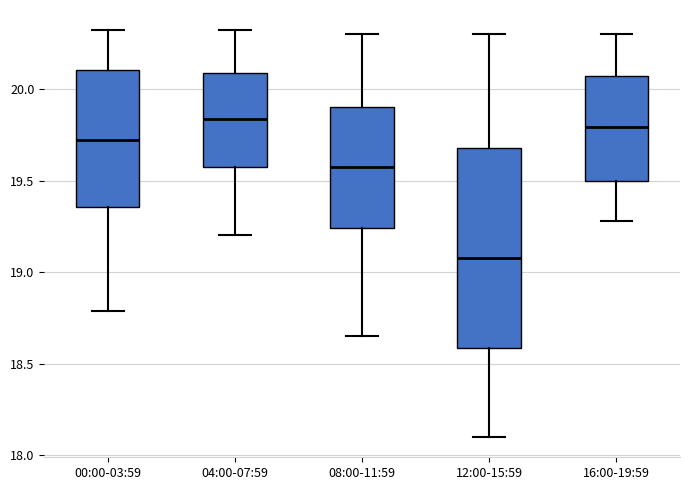

Reading left to right, read every box against the y-axis: the position of its median line, the range the box covers, and the ends of its whiskers. The values are not printed on the chart, so give them approximately, as read against the axis.

00:00-03:59: median 19.70, box 19.35 to 20.10, whiskers 18.80 to 20.30
04:00-07:59: median 19.85, box 19.55 to 20.10, whiskers 19.20 to 20.30
08:00-11:59: median 19.60, box 19.25 to 19.90, whiskers 18.65 to 20.30
12:00-15:59: median 19.10, box 18.60 to 19.70, whiskers 18.10 to 20.30
16:00-19:59: median 19.80, box 19.50 to 20.05, whiskers 19.30 to 20.30